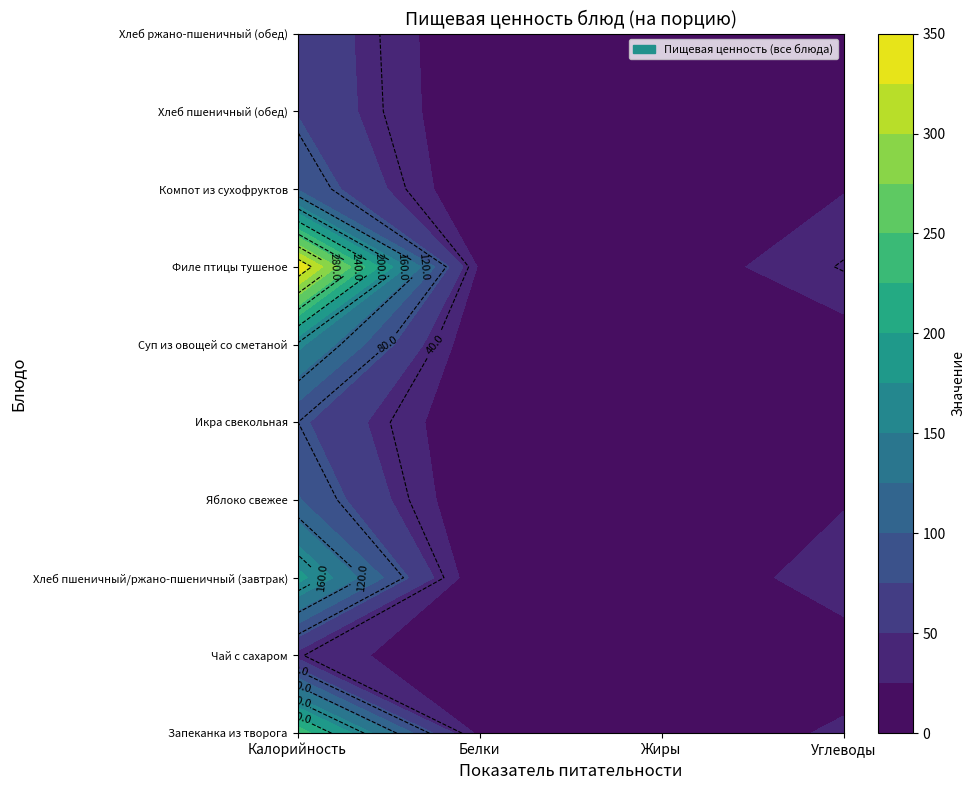

What is the sum of all Икра свекольная values?

94.2